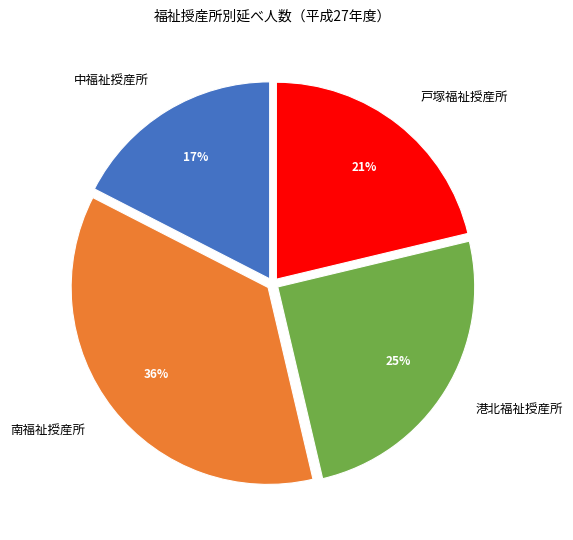

Which slice is the smallest?

中福祉授産所